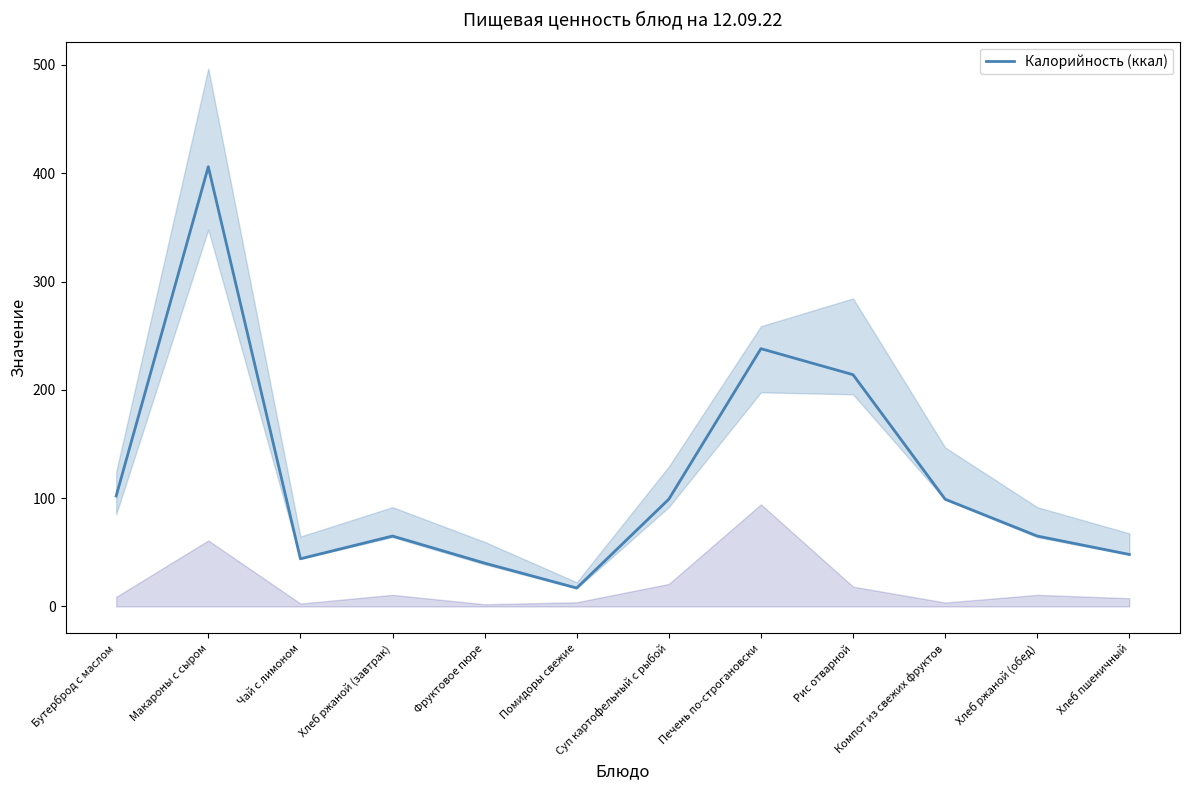

Is this an area chart (filled region under the line)?

No